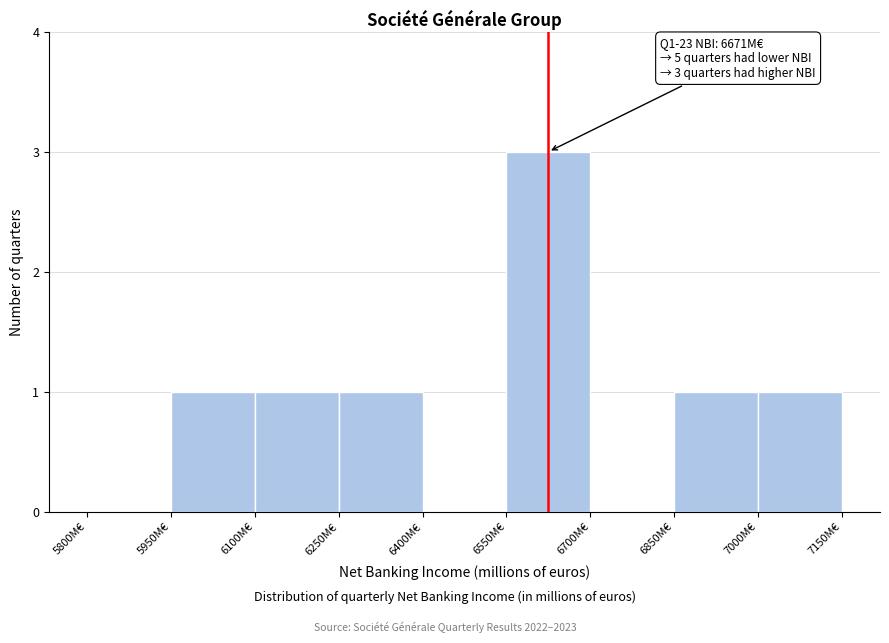

Over which range of the x-axis is the bar tallest?

6550 to 6700